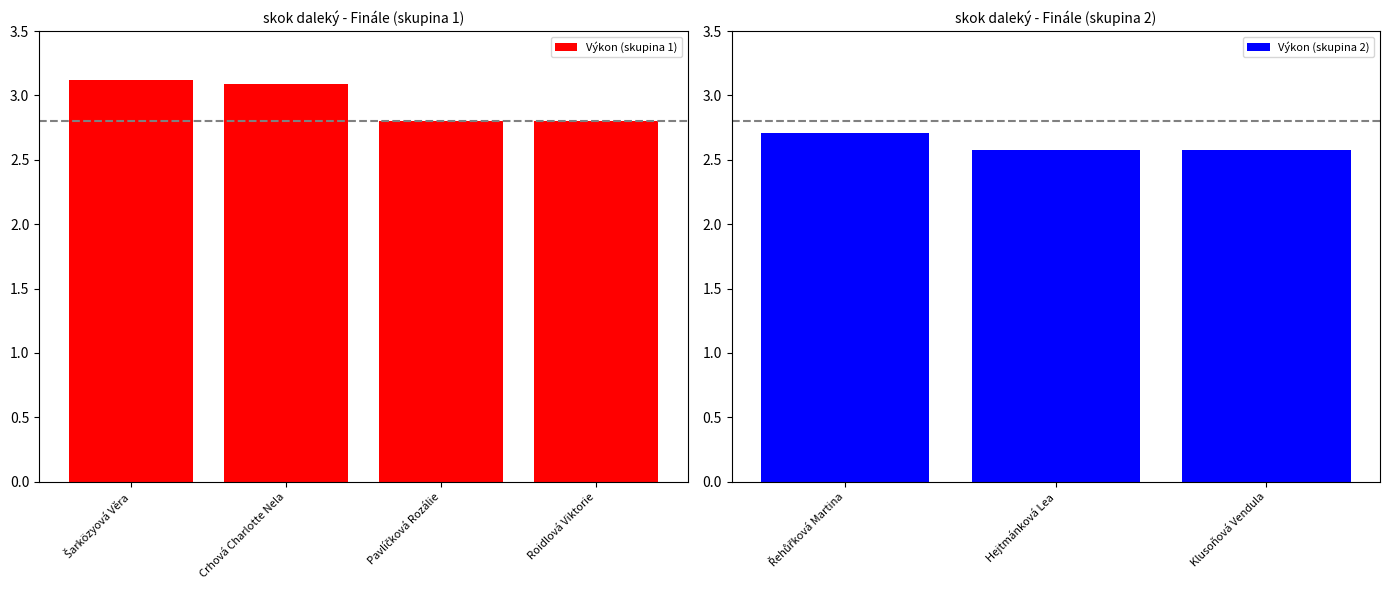

True or false: the data shows 1.4 at Řehůřková Martina.

False